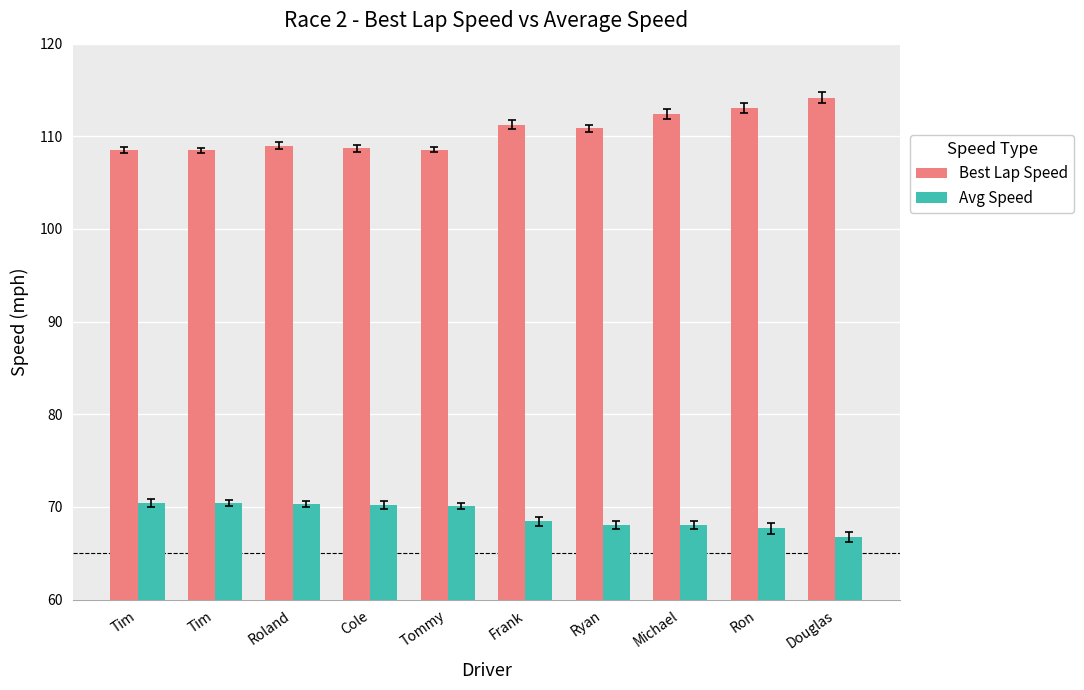

The value of Avg Speed at Michael is 93.7. True or false?

False